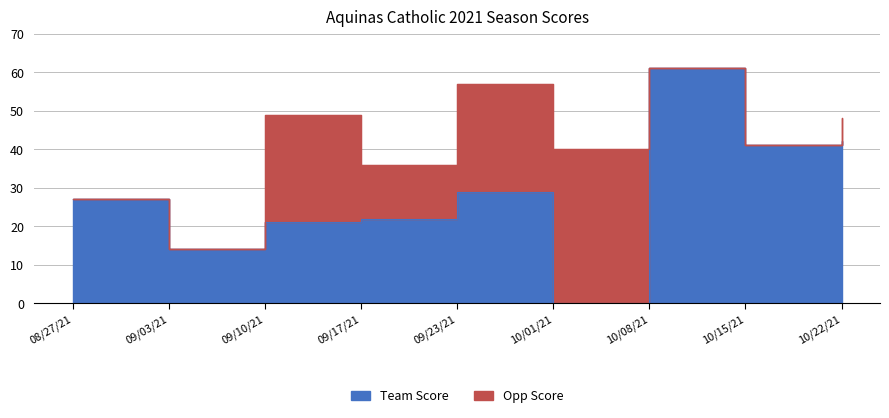

Is it true that the value at 09/23/21 is 29?

True